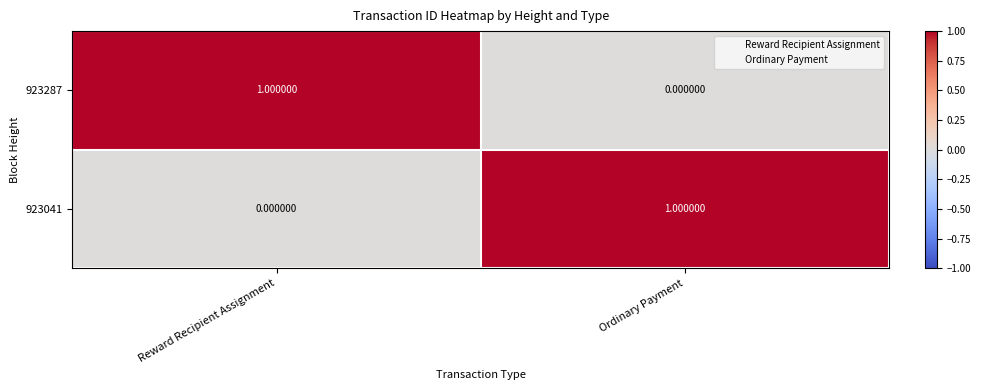

Where is 923041 nearest to the value 0?

Reward Recipient Assignment